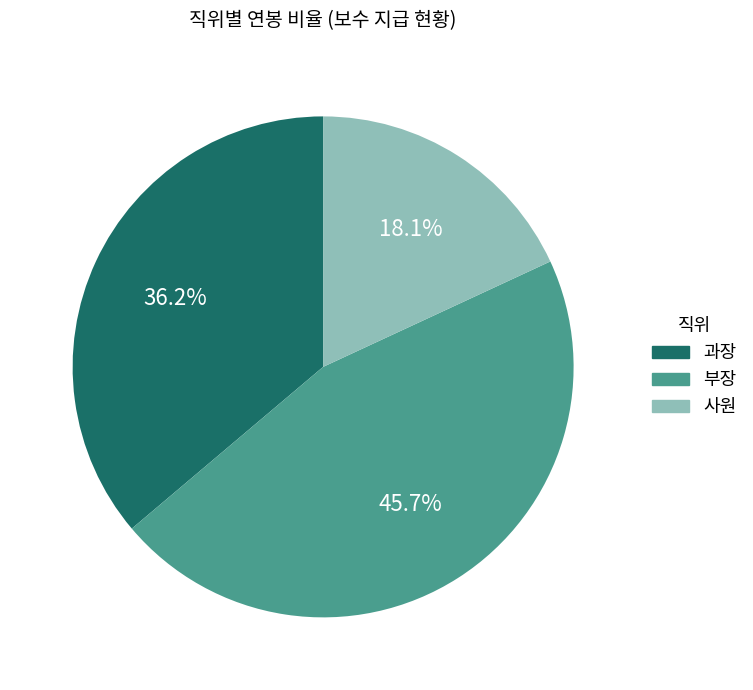

What percentage is NOT represented by 부장?

54.3%